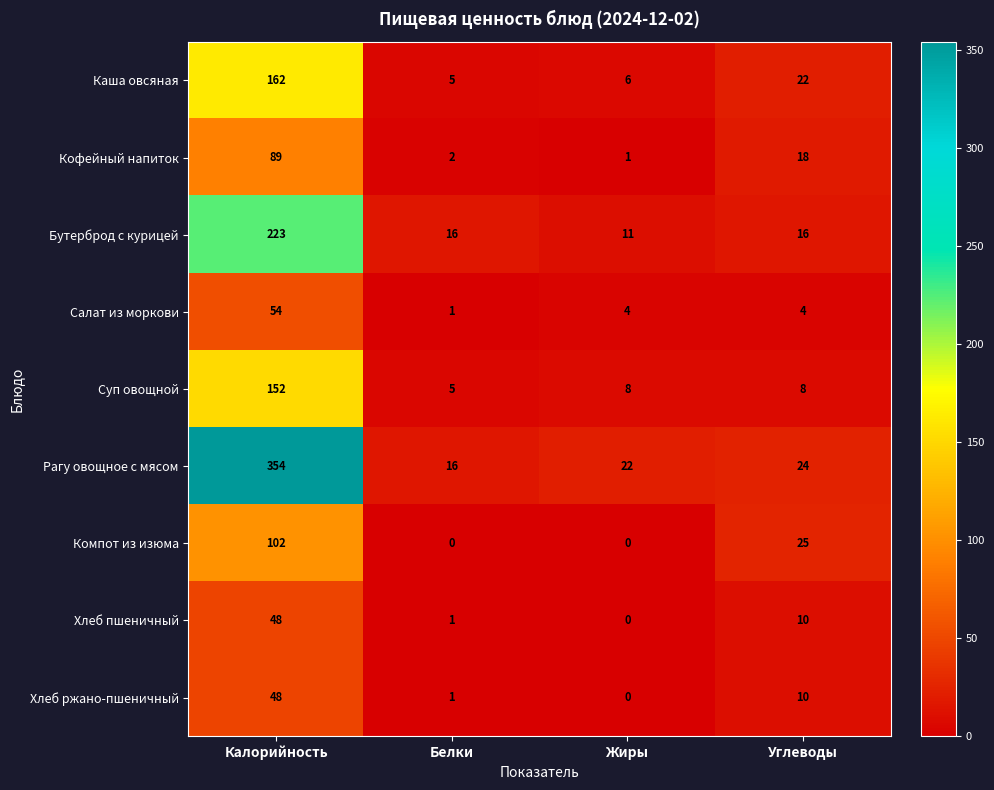

Which category has the highest value in the Рагу овощное с мясом series?

Калорийность